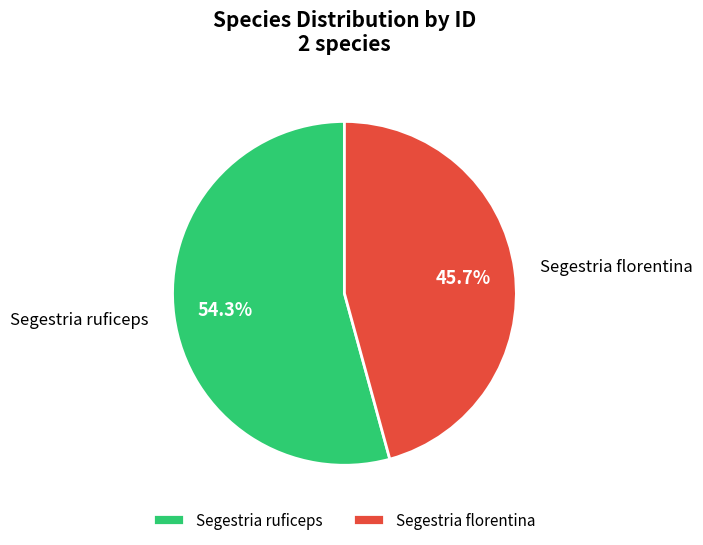

Which category has the biggest portion of the pie?

Segestria ruficeps